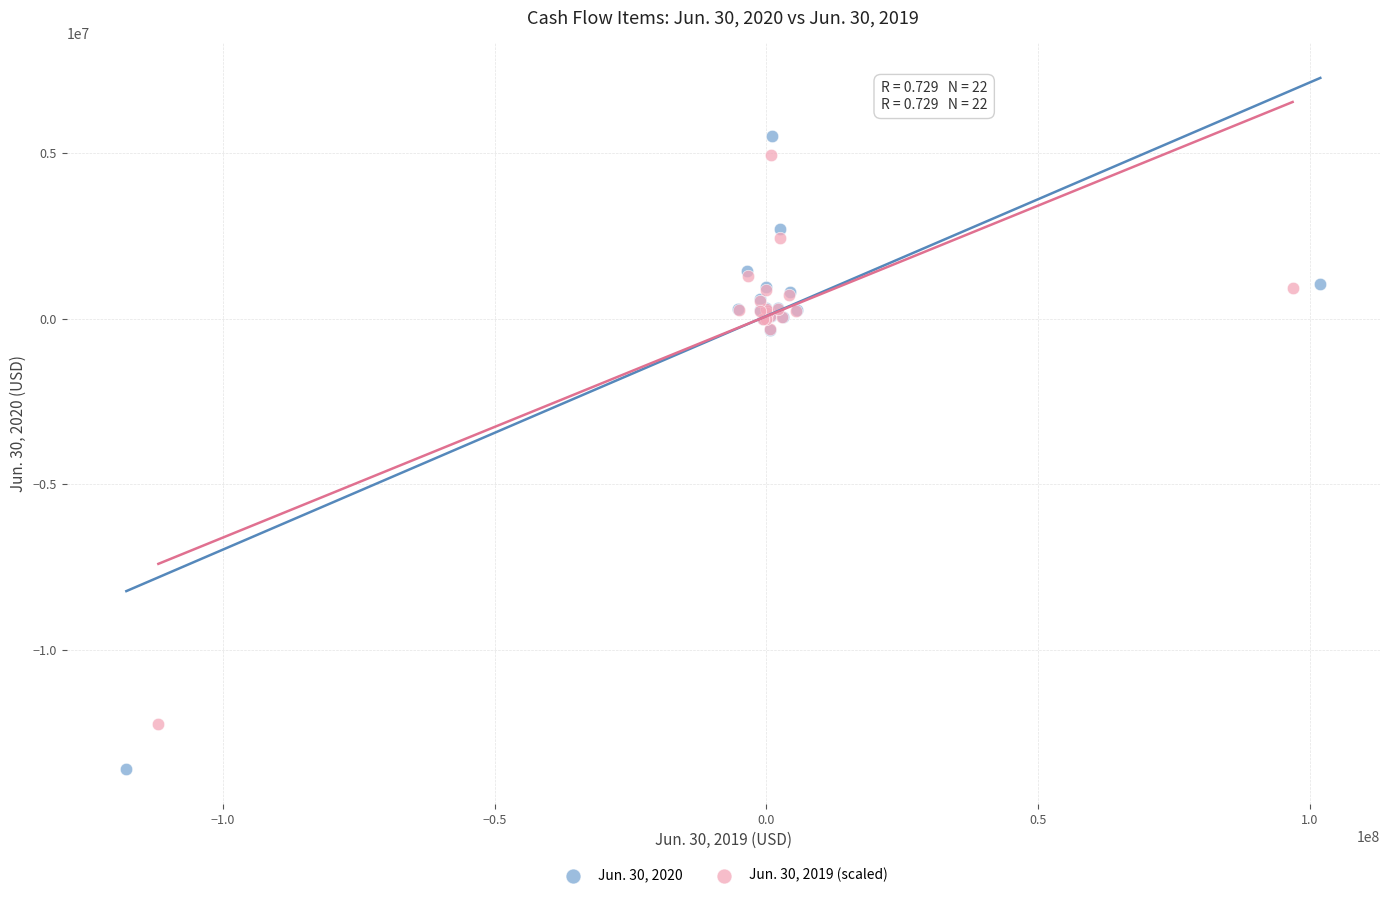

Which series has the widest spread of Y values?

Jun. 30, 2020